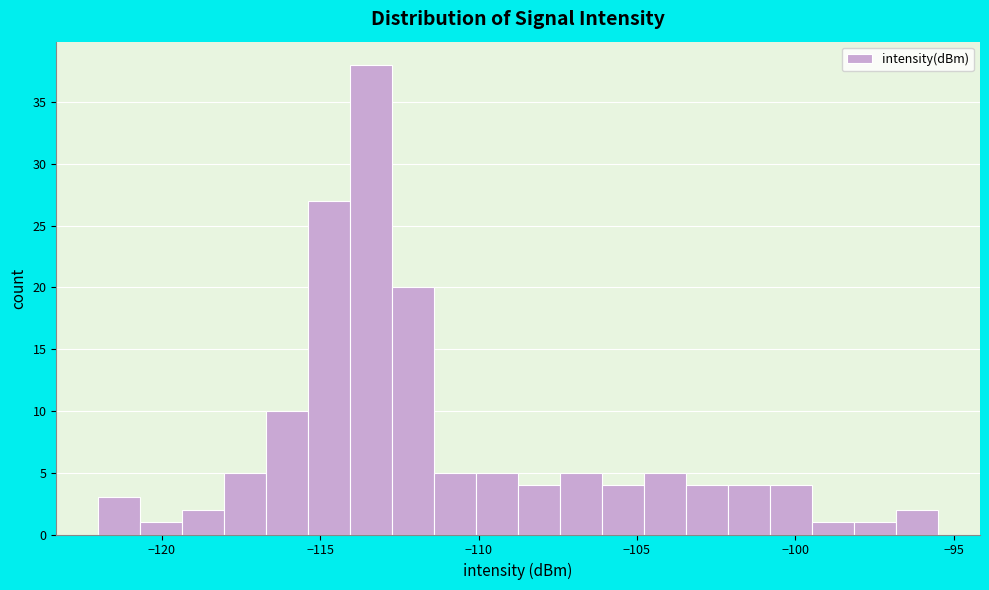

Read against the x-axis, roughly where is the centre of the tallest bar?

-113.5